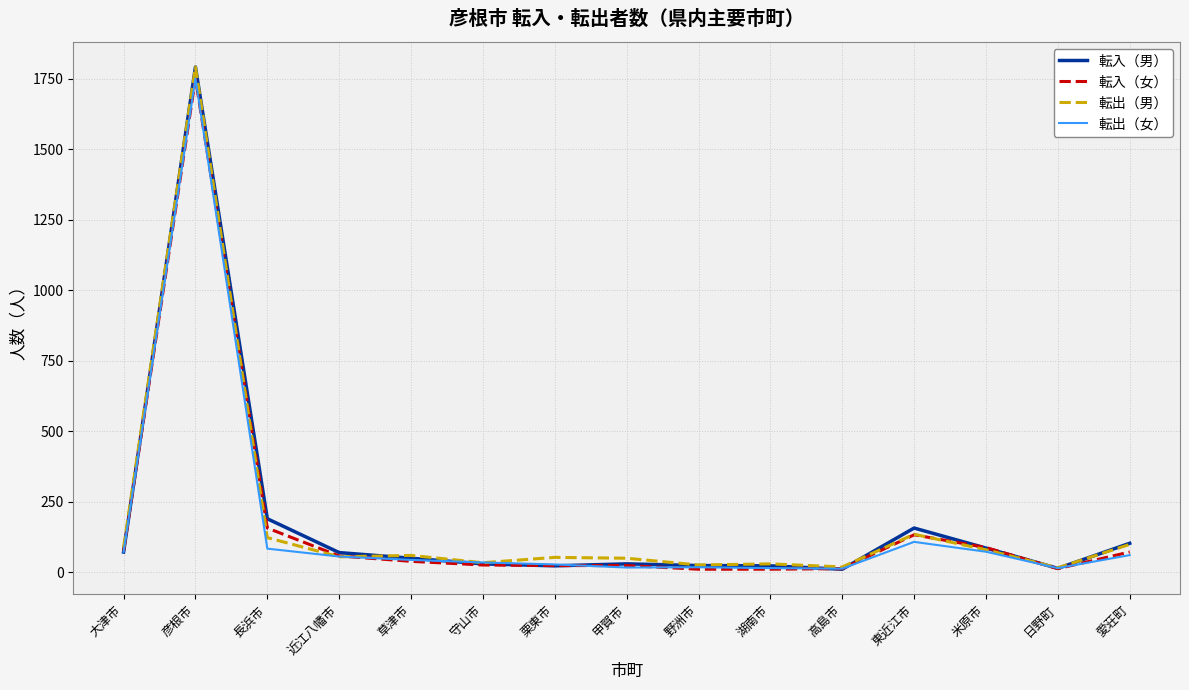

Does the chart display data point markers on the line(s)?

No